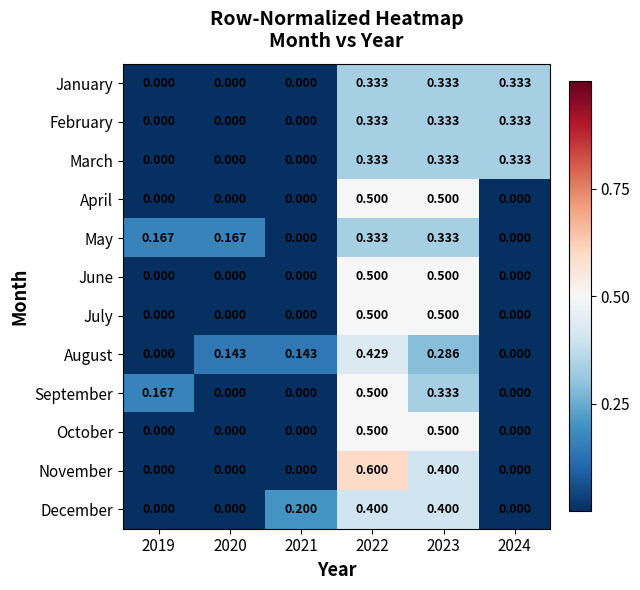

At how many categories does at least one series exceed 0?

6